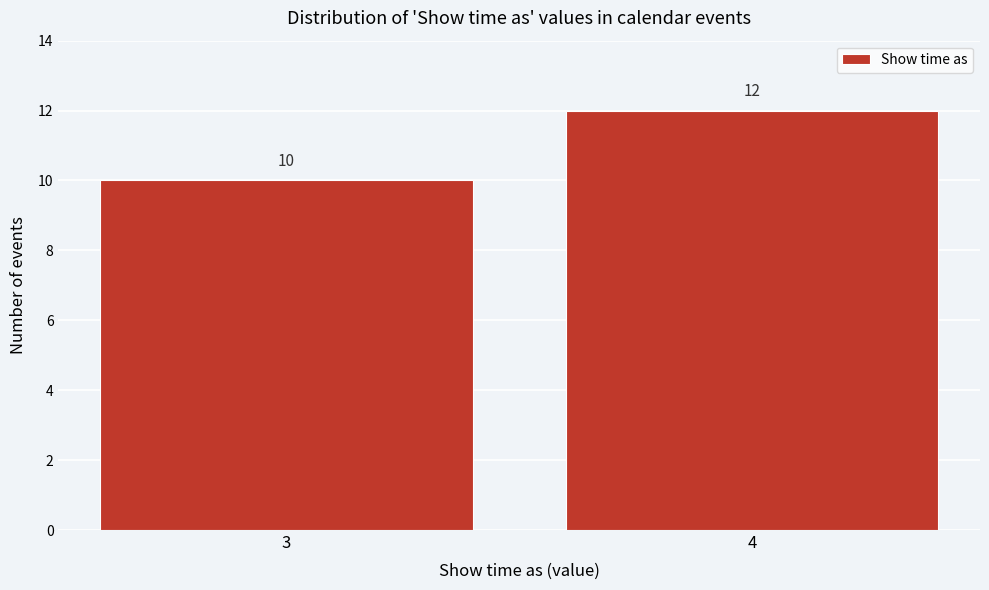

Reading left to right, extract all data points from this chart.

10	12